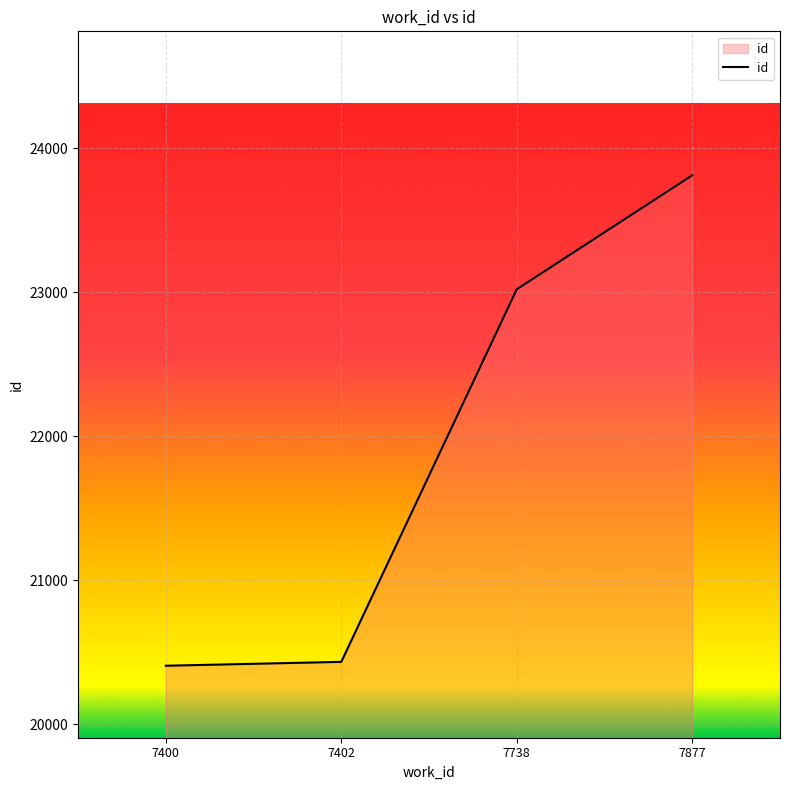

What is the minimum value shown in the chart?

20406